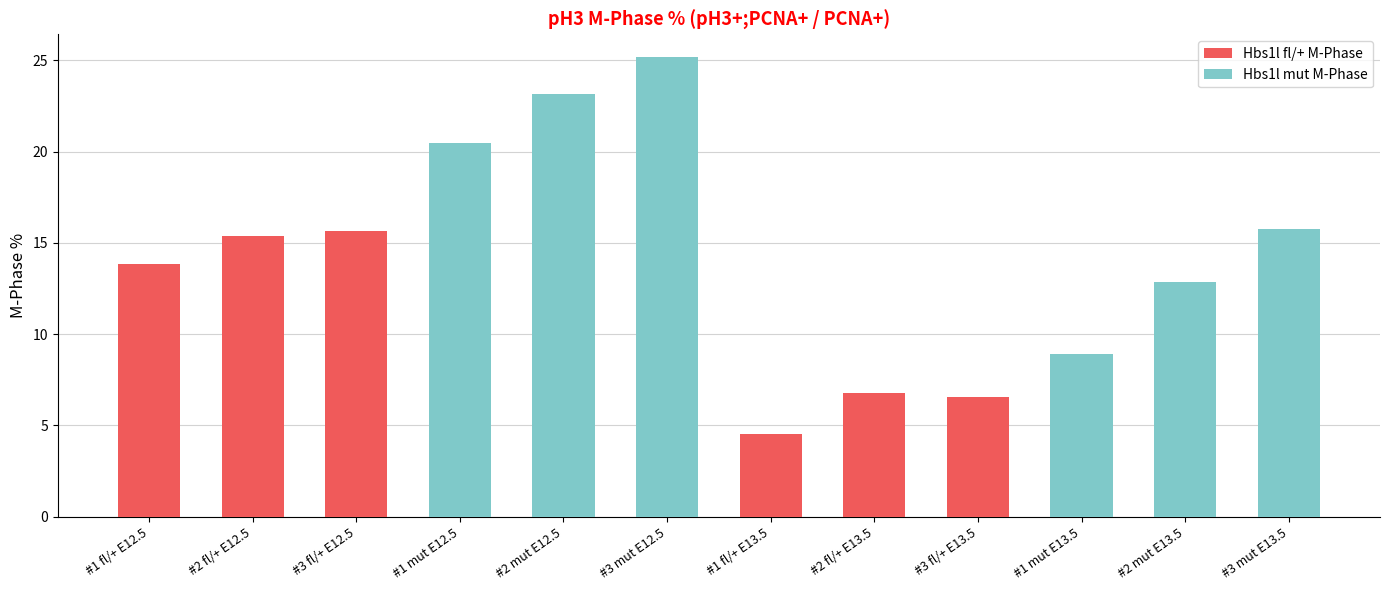

What are all the series names shown in the legend?

Hbs1l fl/+ M-Phase, Hbs1l mut M-Phase